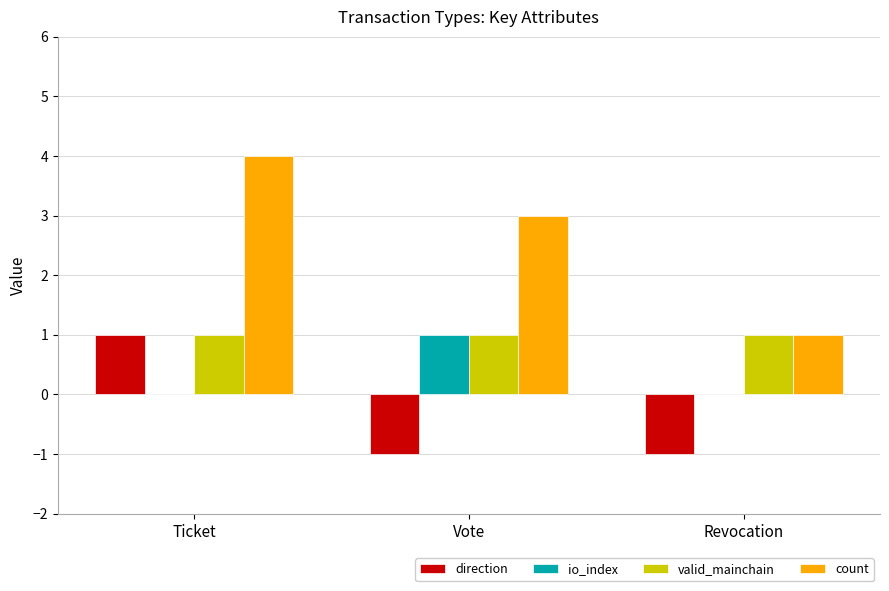

Is the value of valid_mainchain at Revocation greater than the value of direction at Vote?

Yes